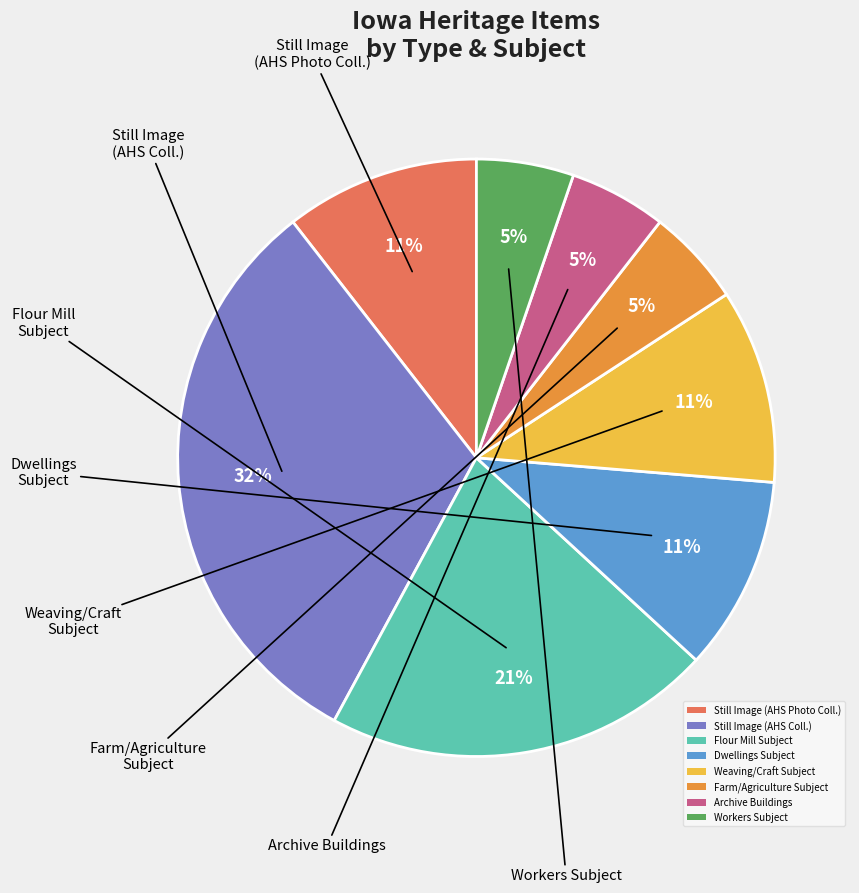

Which slice is the largest?

Still Image (AHS Coll.)